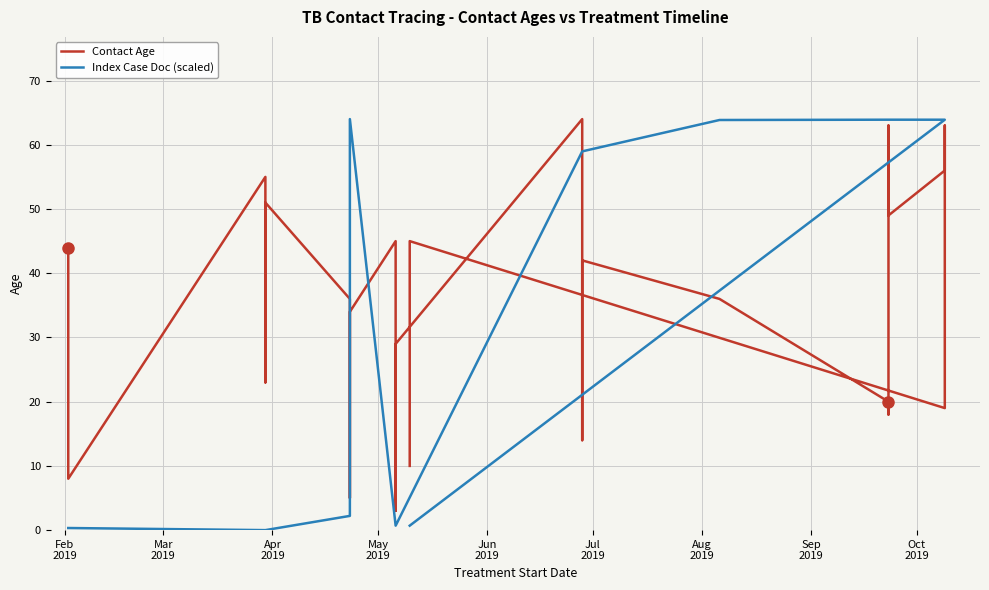

Is the value of Index Case Doc (scaled) at 11 greater than the value of Contact Age at 20?

No